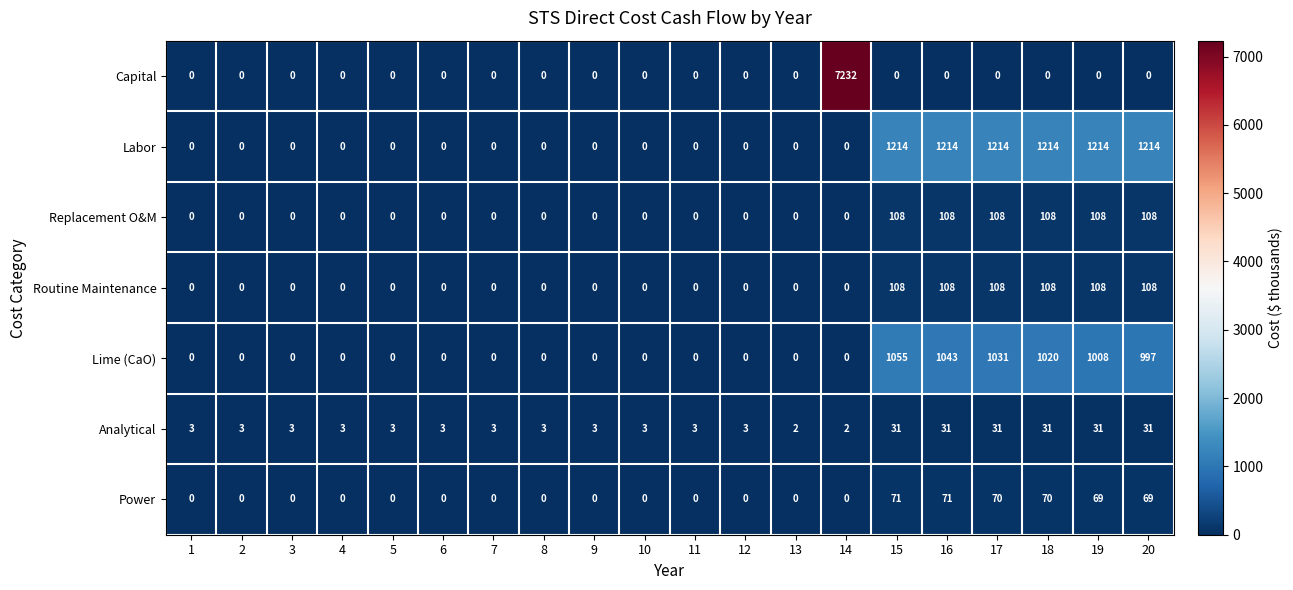

What is the average value of the Power series?

21